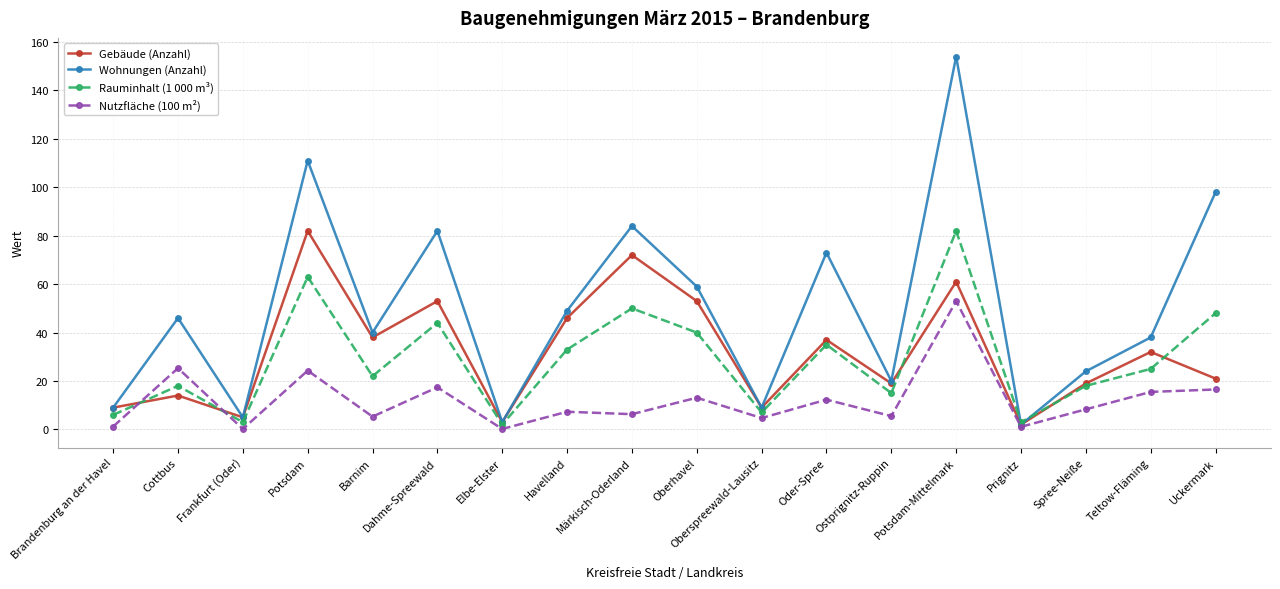

Which series has the largest range (max minus min)?

Wohnungen (Anzahl)